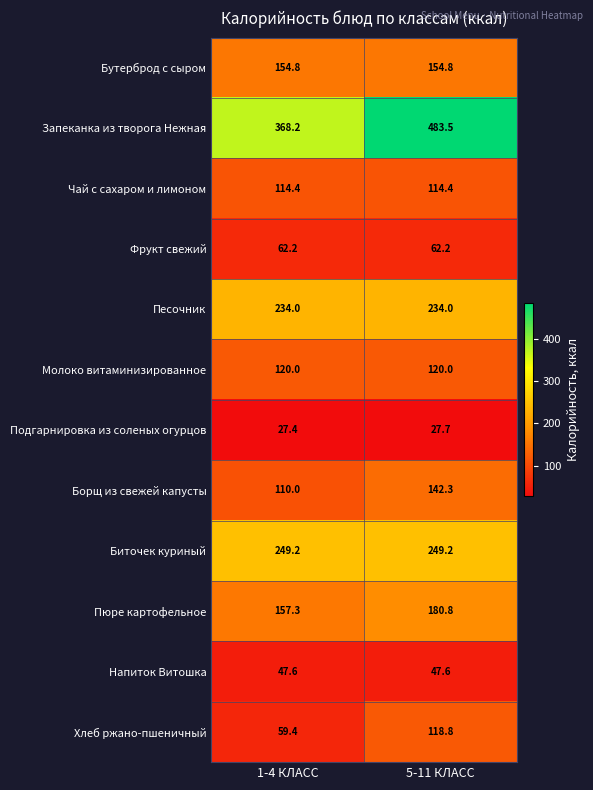

Read the Песочник value at 5-11 КЛАСС.

234.0